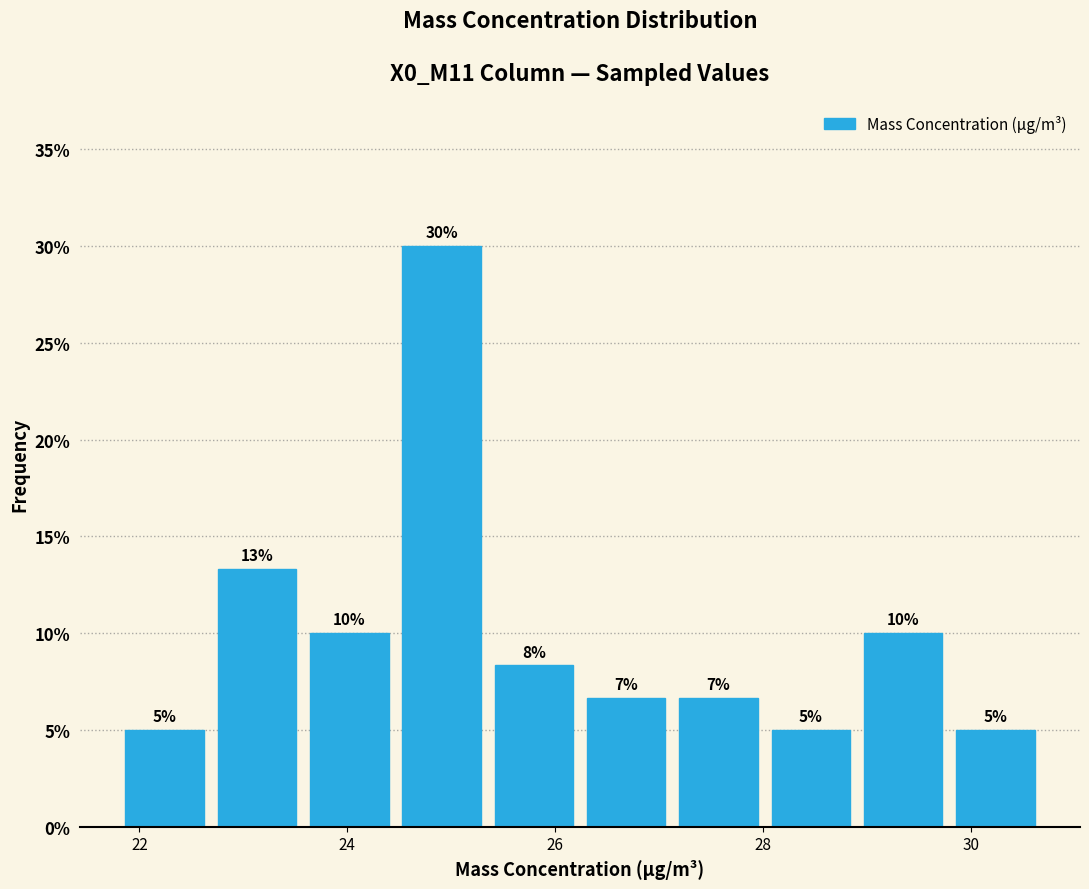

Over which range of the x-axis is the bar tallest?

24.4 to 25.4